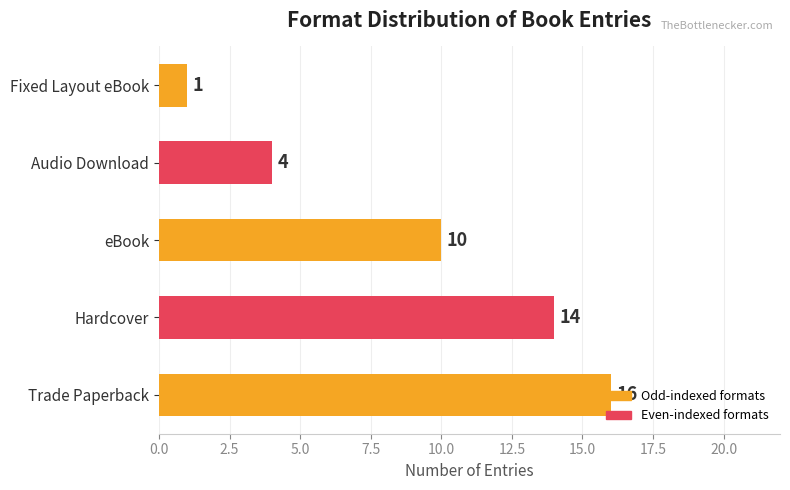

Which label corresponds to the smallest value in the chart?

Fixed Layout eBook